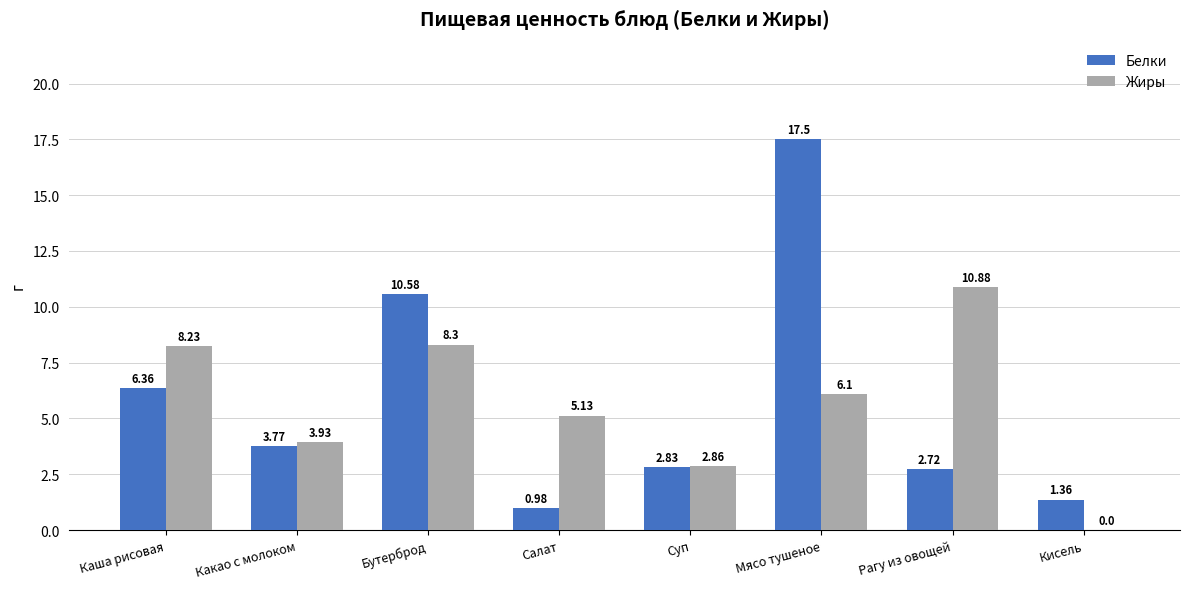

Which series changed the most between Салат and Мясо тушеное?

Белки